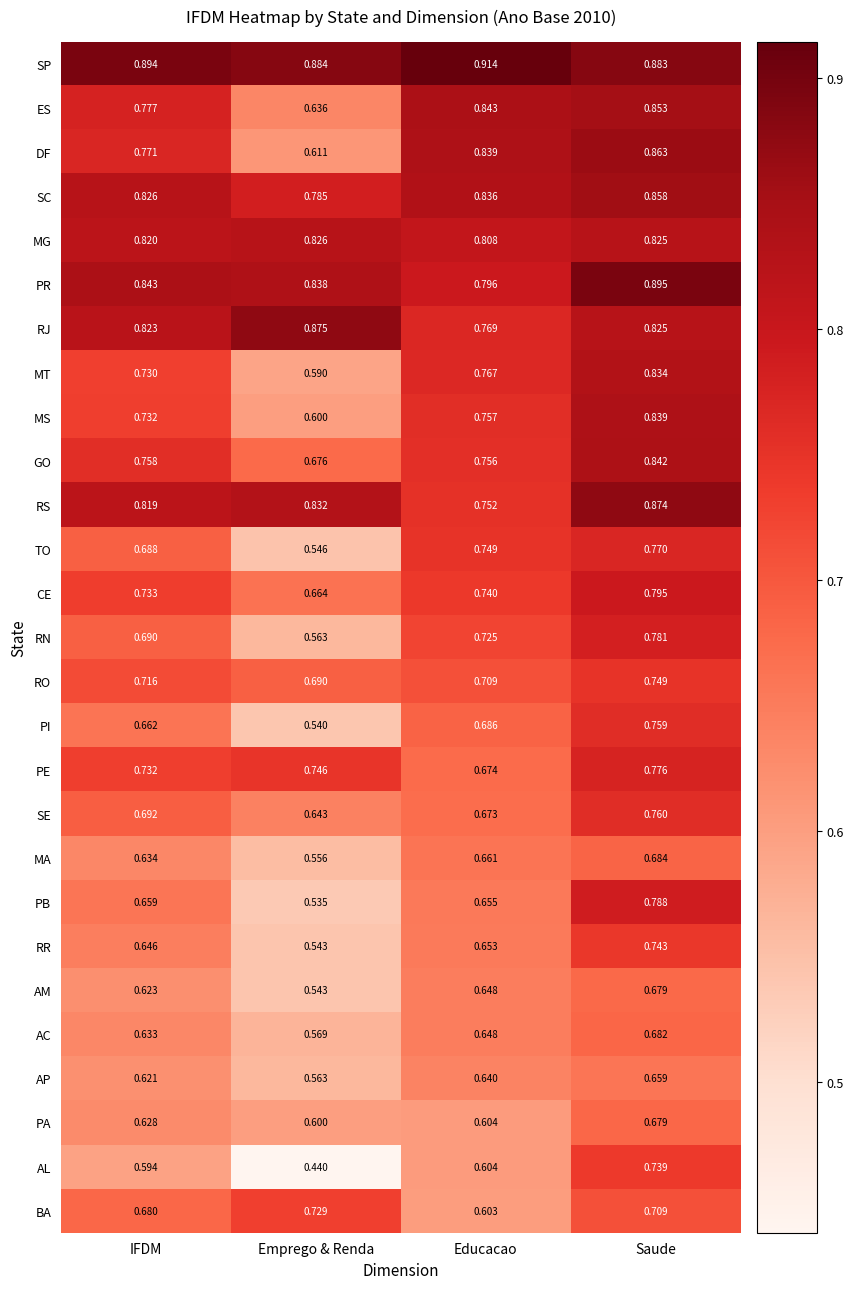

Rank the categories by GO value from lowest to highest.

Emprego & Renda, Educacao, IFDM, Saude